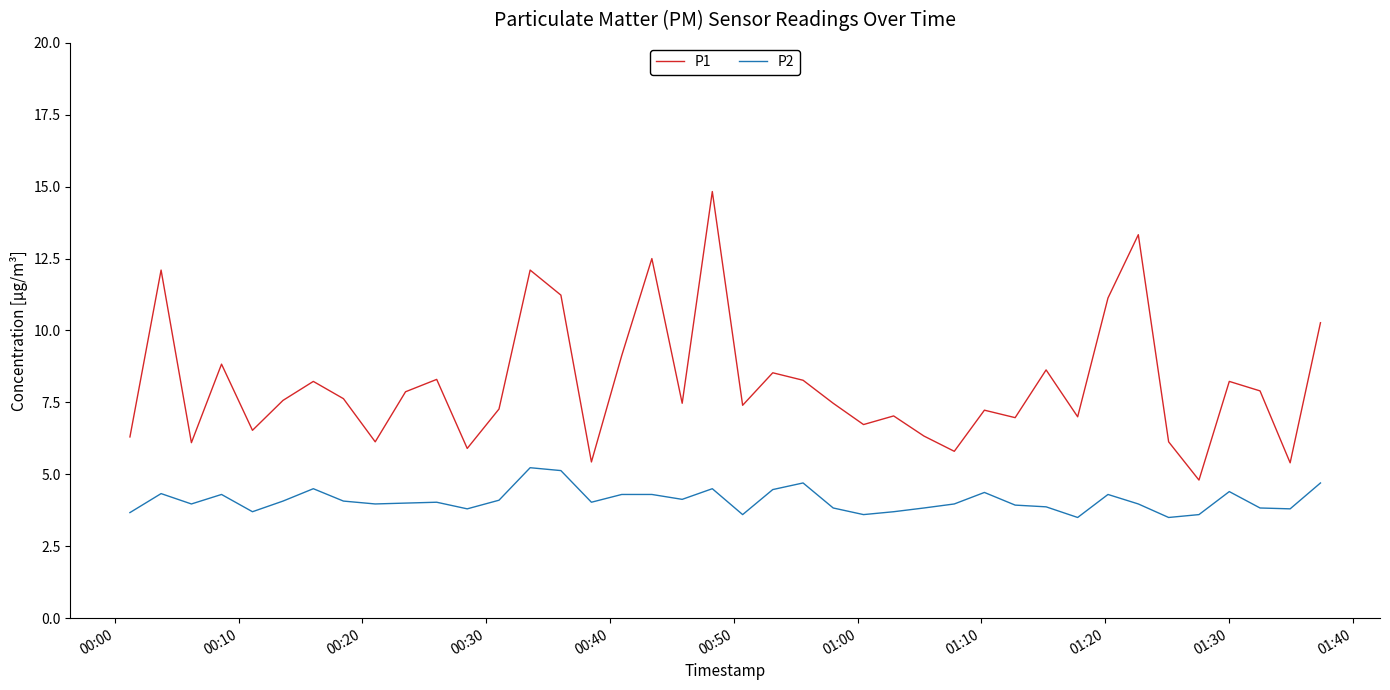

Which series has the widest spread of values?

P1